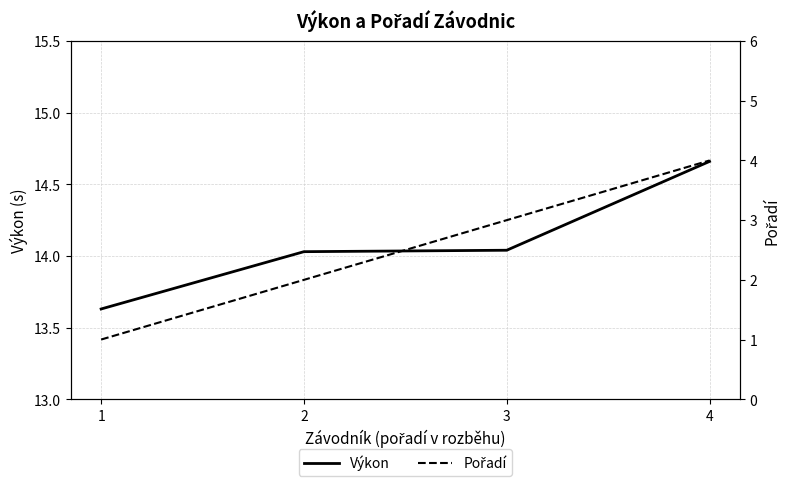

True or false: Pořadí has a value of 4.0 at 4.

True